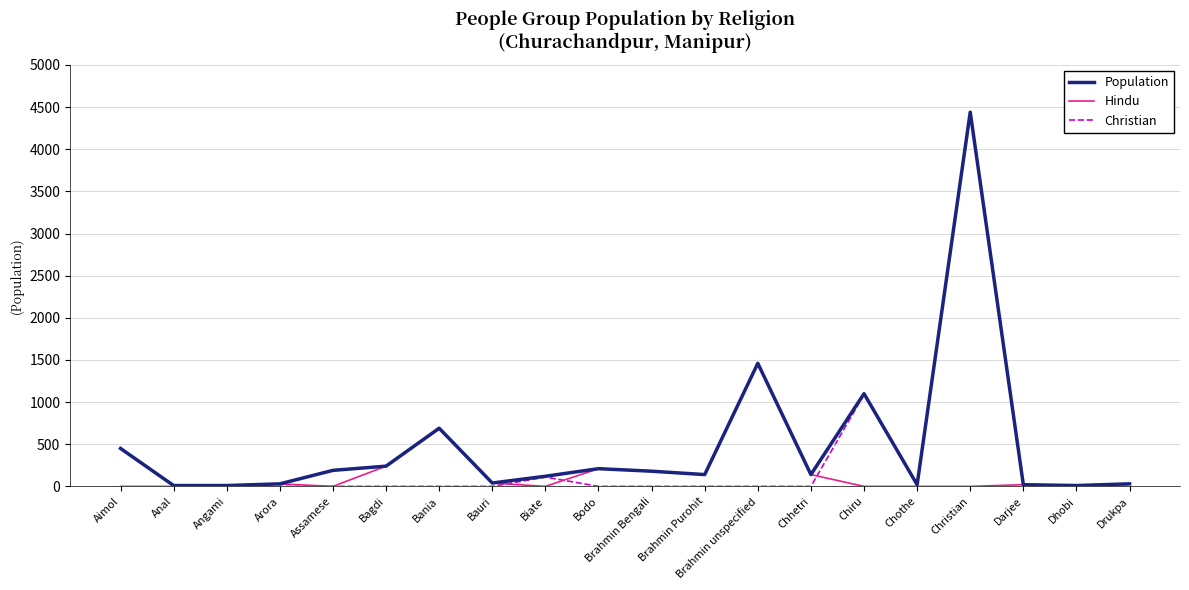

What are all the series names shown in the legend?

Population, Hindu, Christian